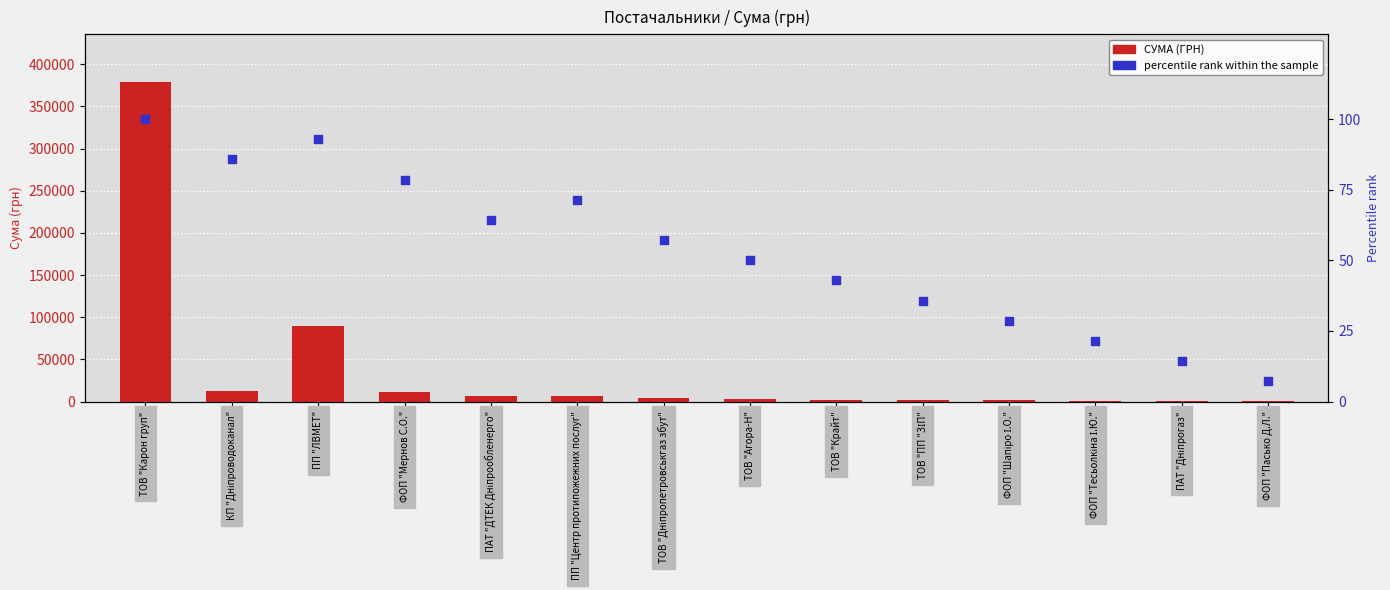

Which series has the largest total across all categories?

СУМА (ГРН)